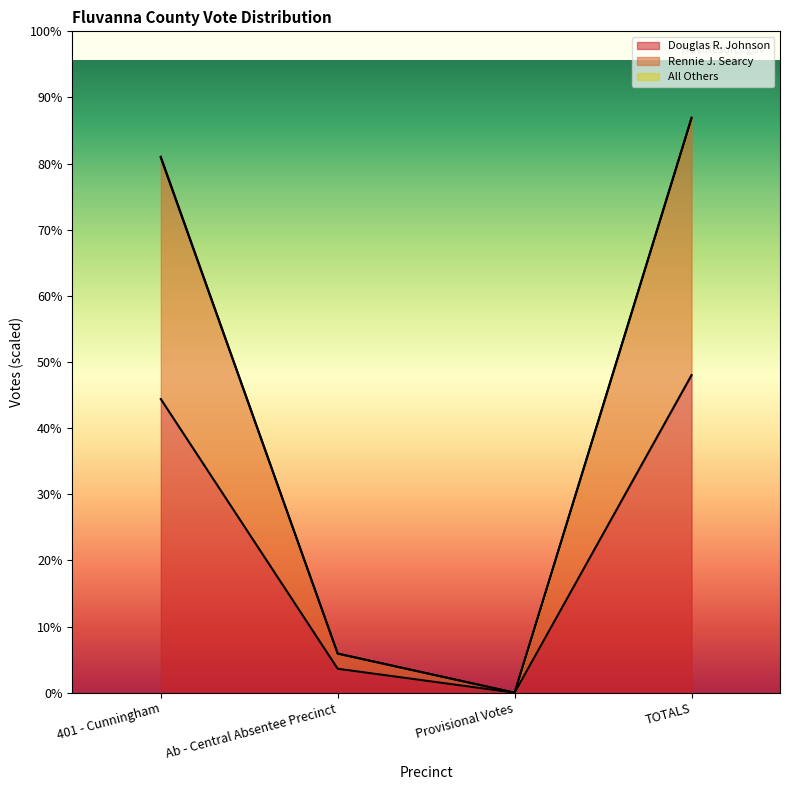

Which category has the lowest value across all series?

Provisional Votes